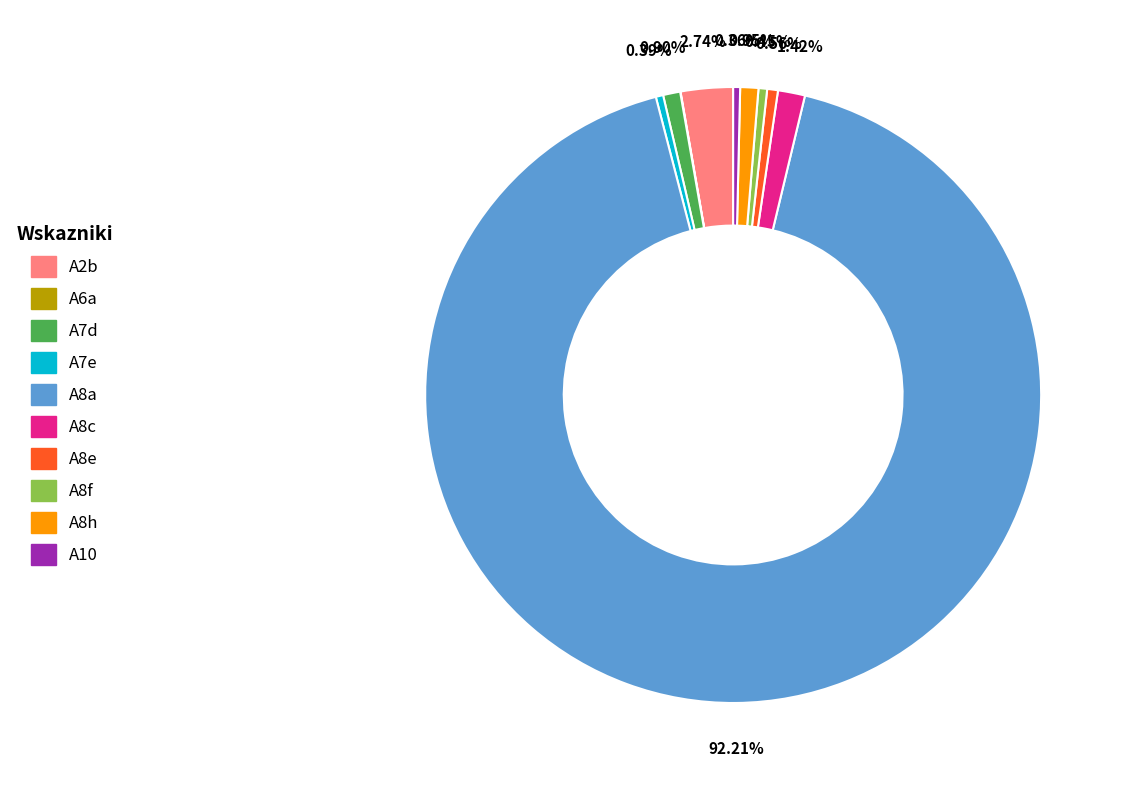

Which has a higher value, A8c or A7d?

A8c